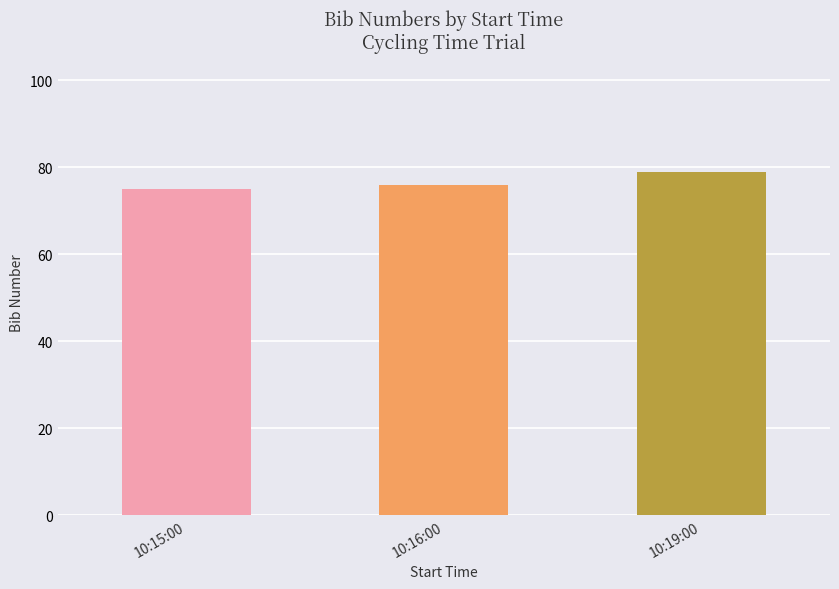

What is the label of the 2nd bar from the left?

10:16:00